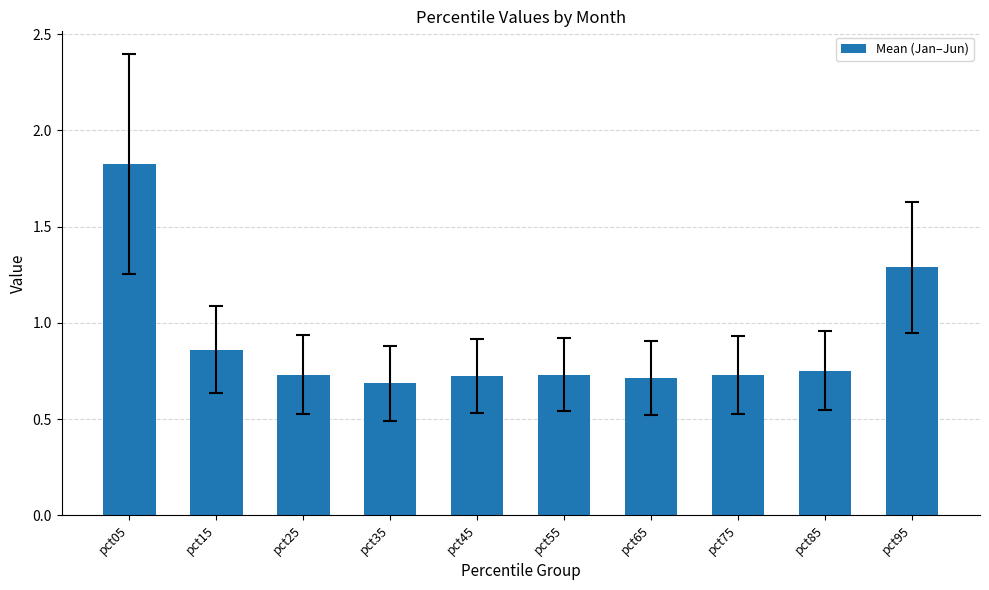

How many bars are there in total?

10